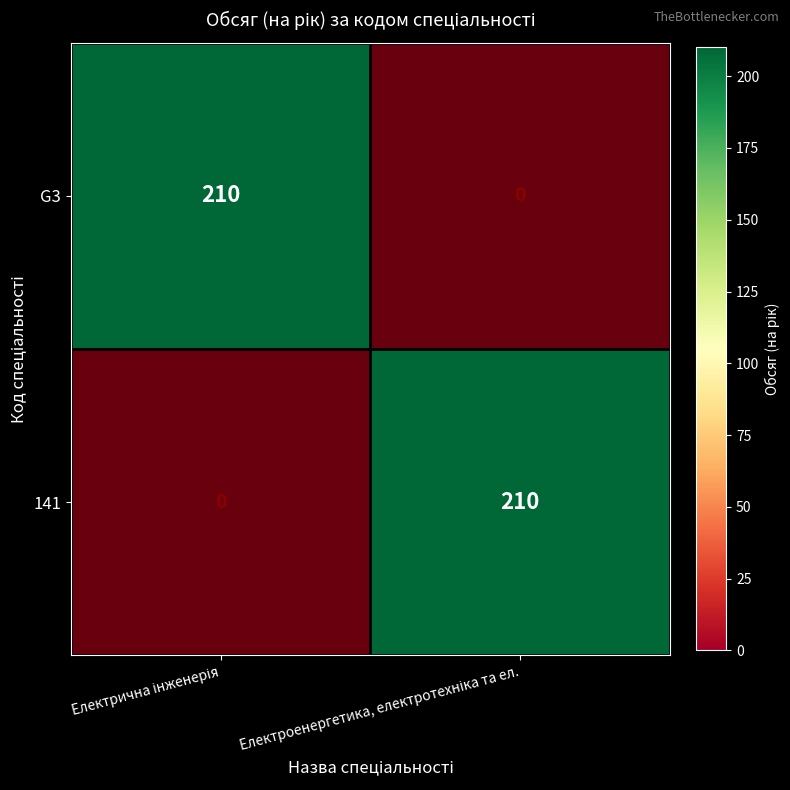

What is the difference between the highest and lowest values at Електрична інженерія?

210